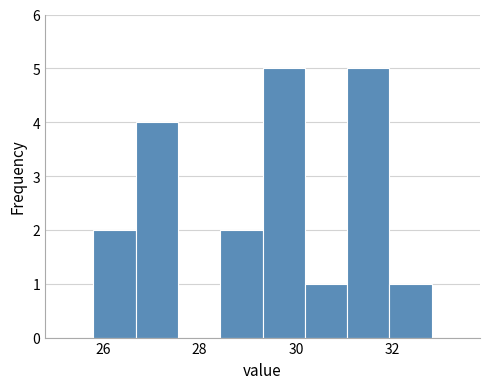

Reading left to right, transcribe this chart: for each bar, give the range it covers on the x-axis and its height. Neither the bar edges nor the heights are printed on the chart, so give them approximately, as read against the axes.

25.8 to 26.6: 2
26.6 to 27.6: 4
27.6 to 28.4: 0
28.4 to 29.4: 2
29.4 to 30.2: 5
30.2 to 31.0: 1
31.0 to 32.0: 5
32.0 to 32.8: 1